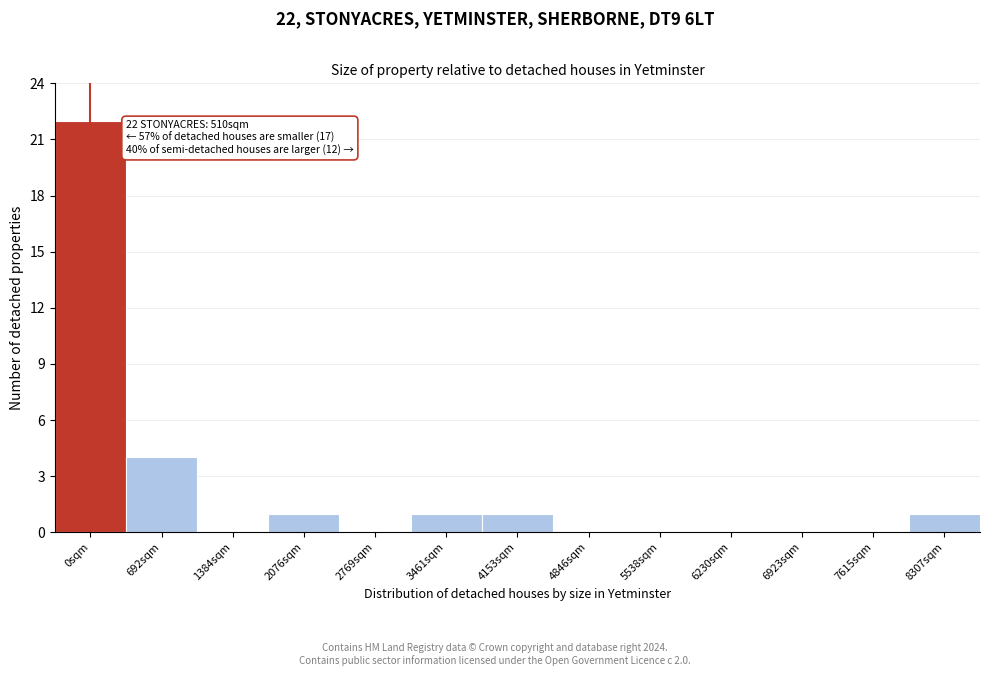

Reading left to right, extract all data points from this chart.

0sqm=22	692sqm=4	1384sqm=0	2076sqm=1	2769sqm=0	3461sqm=1	4153sqm=1	4846sqm=0	5538sqm=0	6230sqm=0	6923sqm=0	7615sqm=0	8307sqm=1